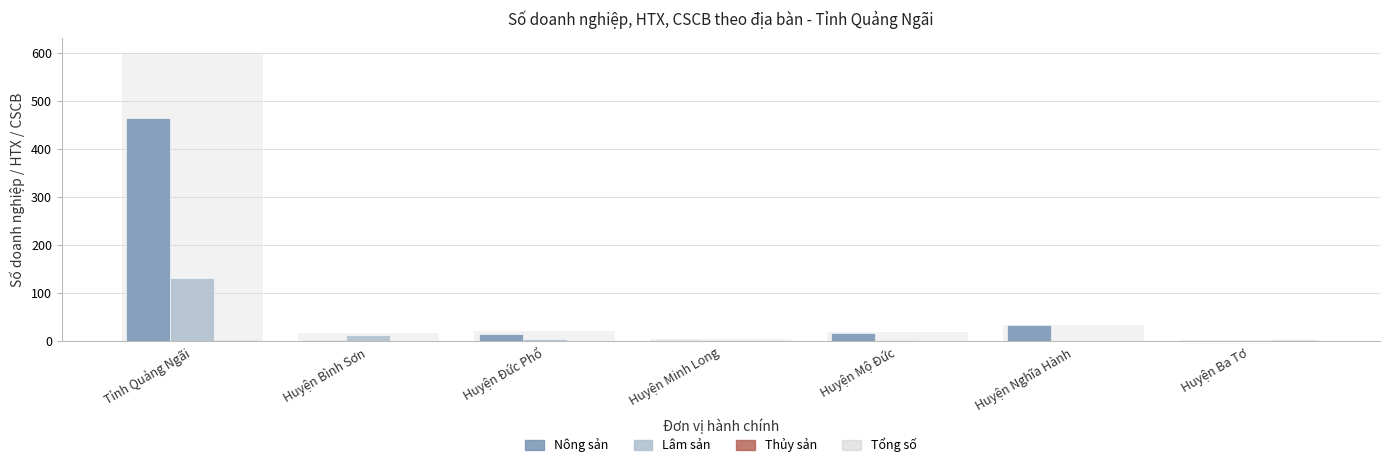

Reading right to left, extract all data points from this chart.

Số DN, HTX, CSCB Nông sản: 1	35	18	4	15	4	466
Số DN, HTX, CSCB Lâm sản: 0	0	2	1	6	13	133
Số DN, HTX, CSCB Thủy sản: 2	0	0	0	0	0	2
Tổng số: 3	35	20	5	21	17	601